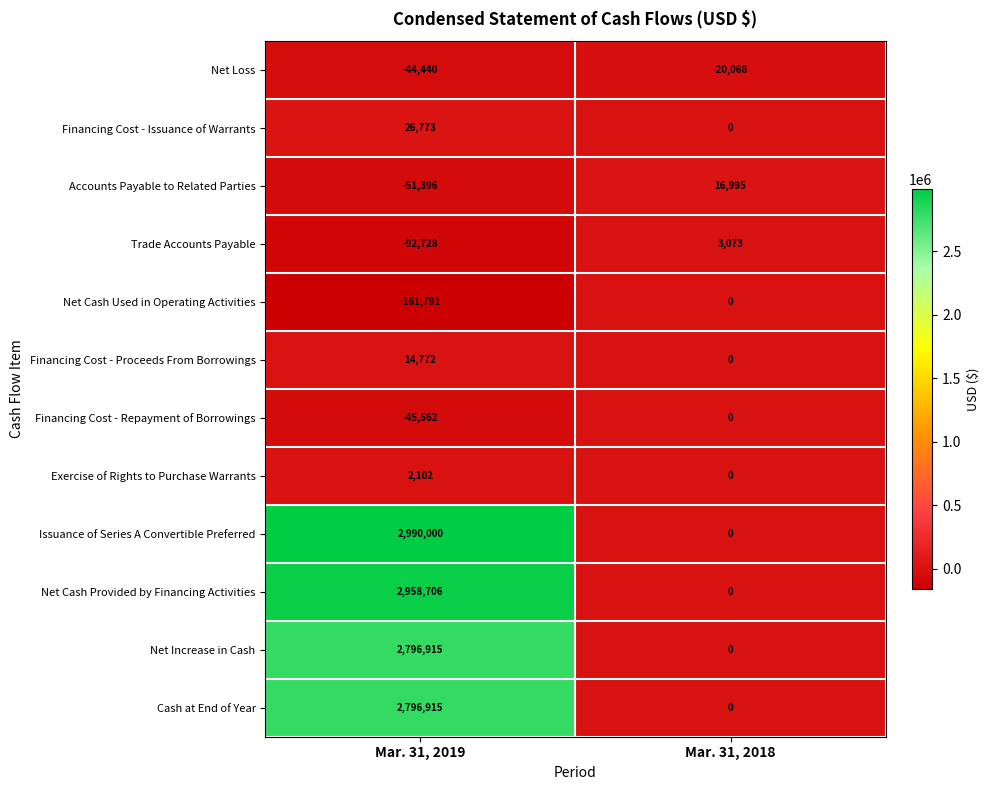

Which series has the largest total across all categories?

Issuance of Series A Convertible Preferred